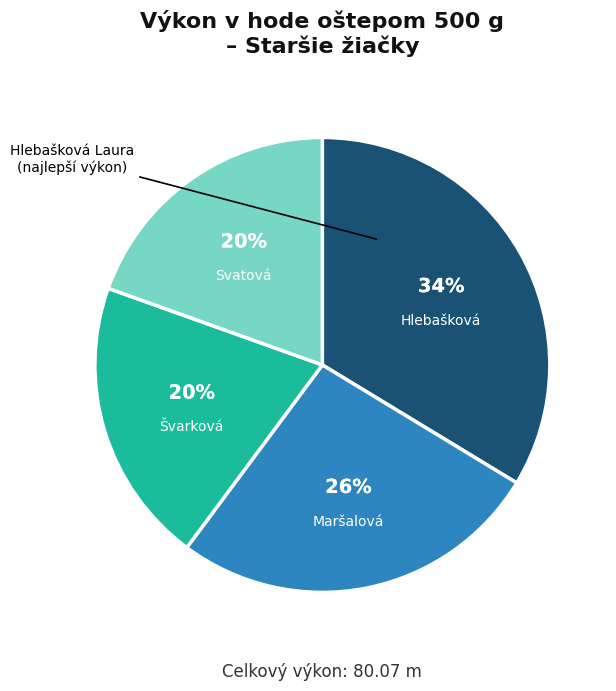

To the nearest percent, what is the average slice percentage?

25%